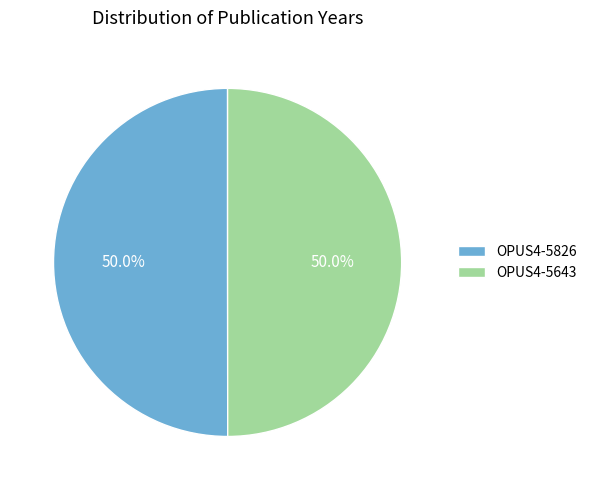

Approximately how many times larger is the value at OPUS4-5643 compared to OPUS4-5826?

1.0